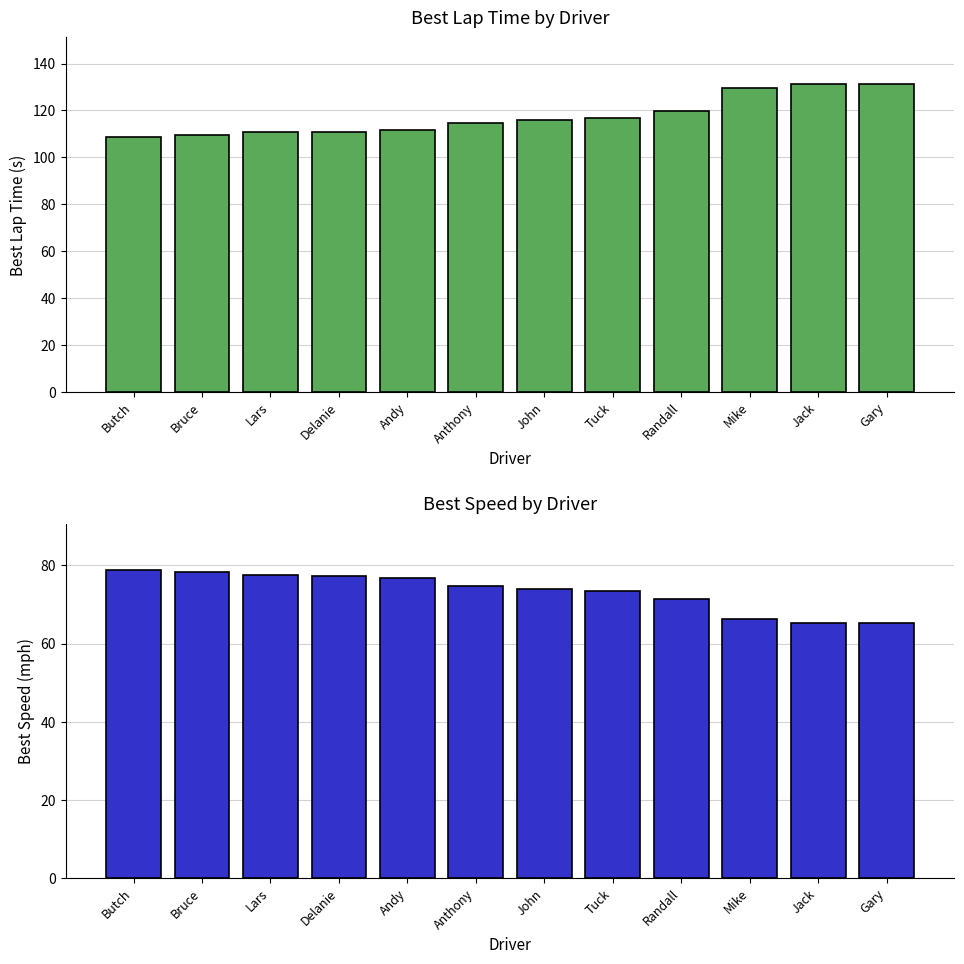

Which category has the highest value in the Best Lap time series?

Gary